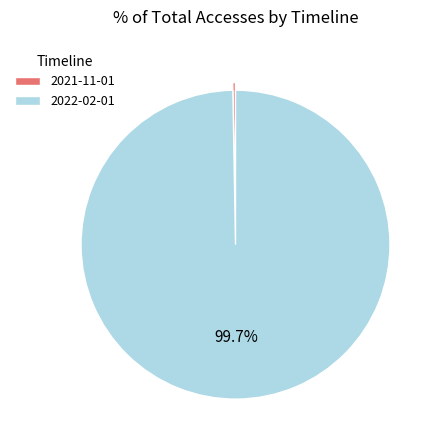

To the nearest percent, what percentage of the pie is 2022-02-01?

100%